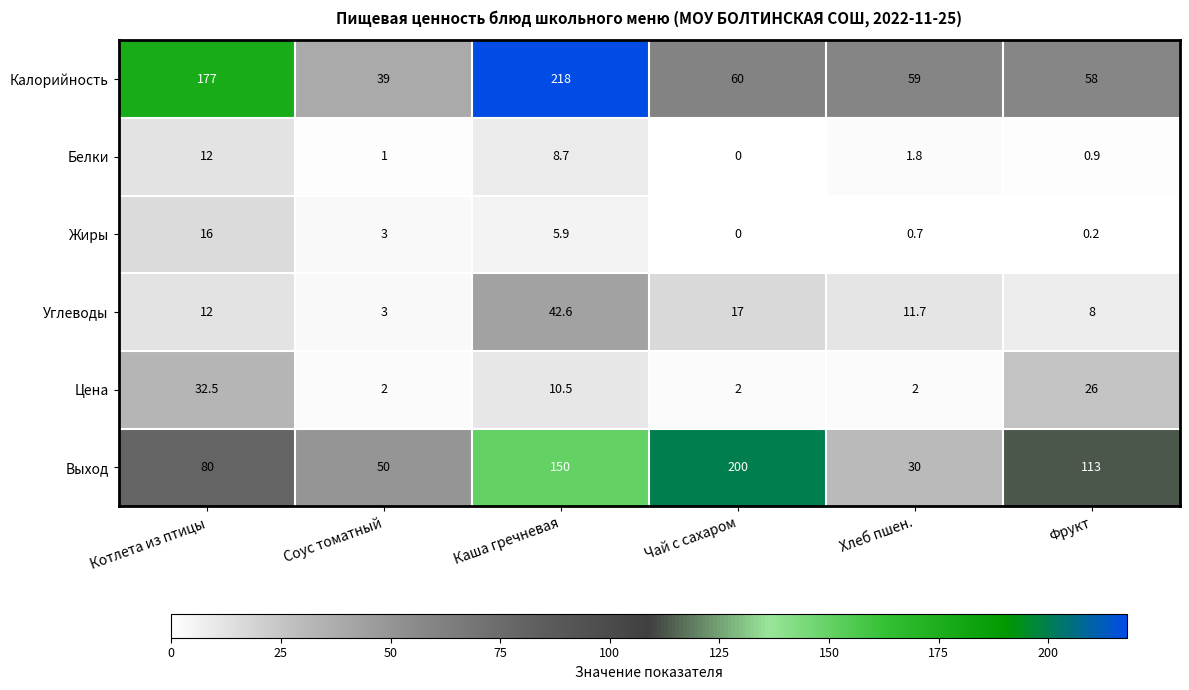

At which category is the sum across all series the highest?

Каша гречневая